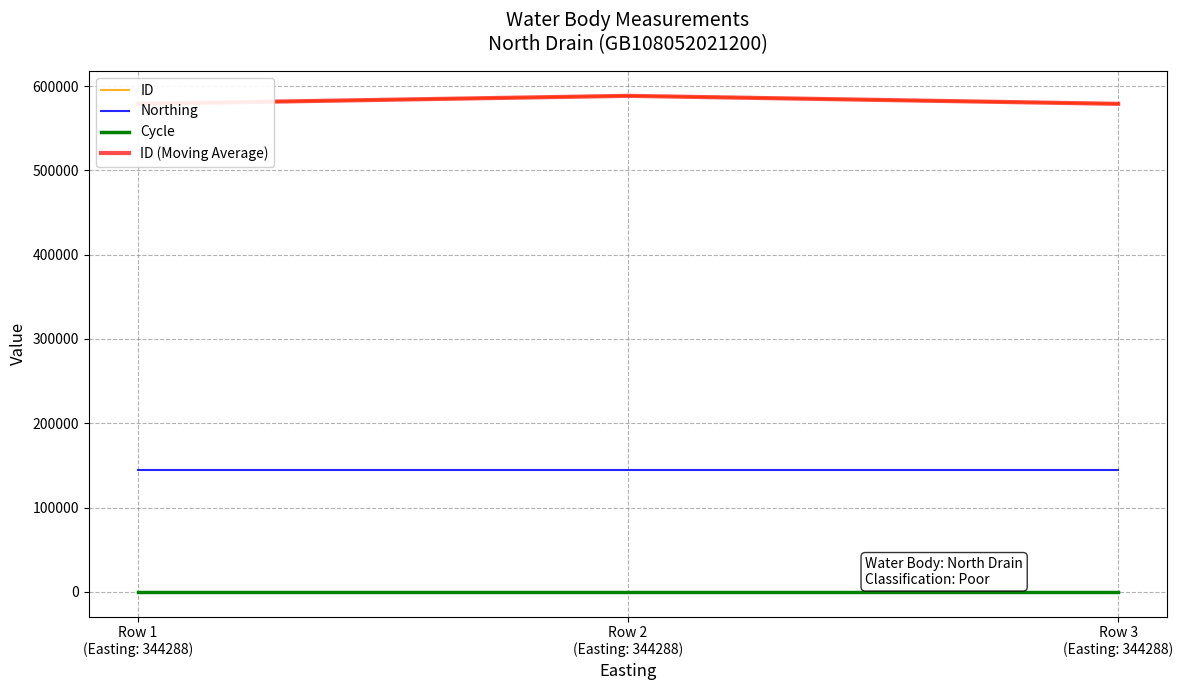

What is the sum of the ID (Moving Average) values at Row 3
(Easting: 344288) and Row 1
(Easting: 344288)?

1157887